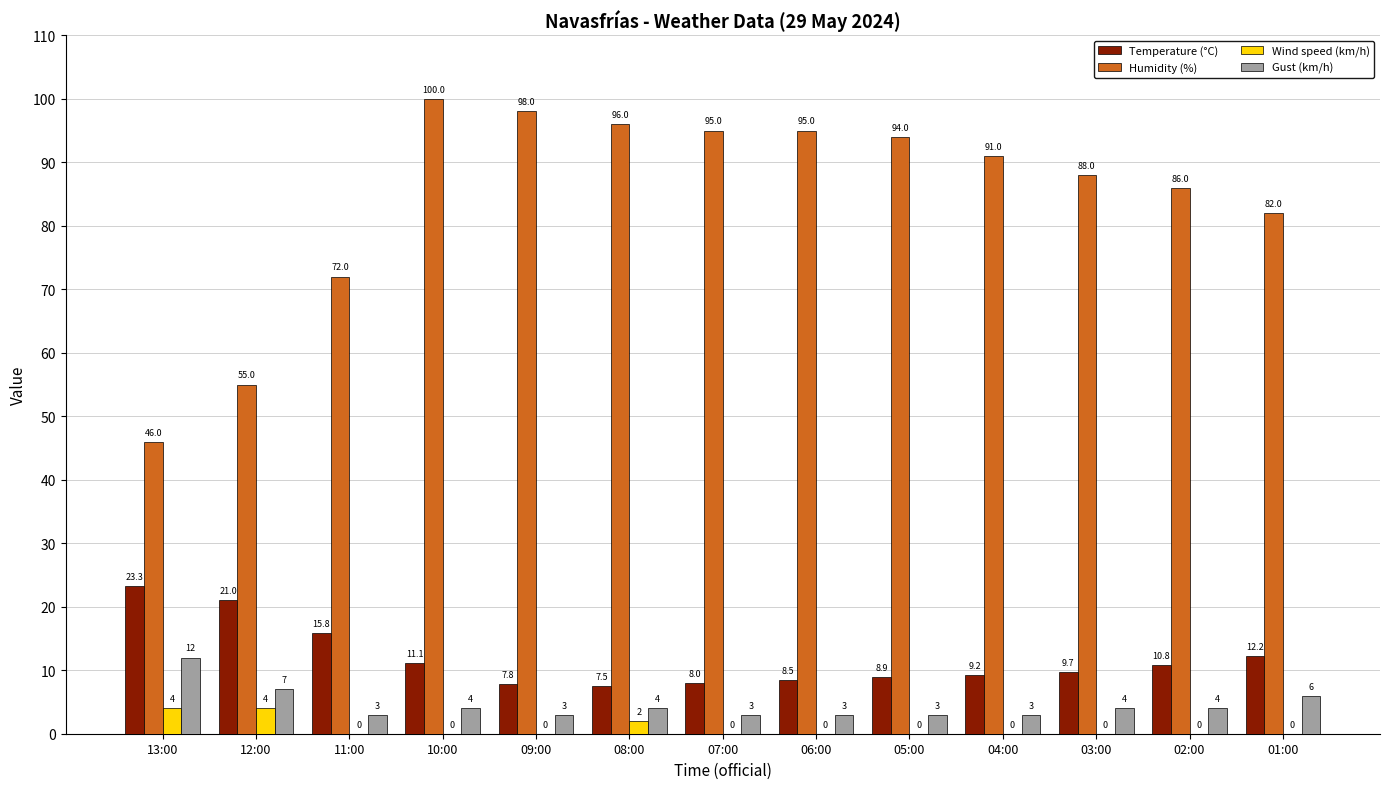

True or false: Temperature (°C) has a value of 21.0 at 12:00.

True